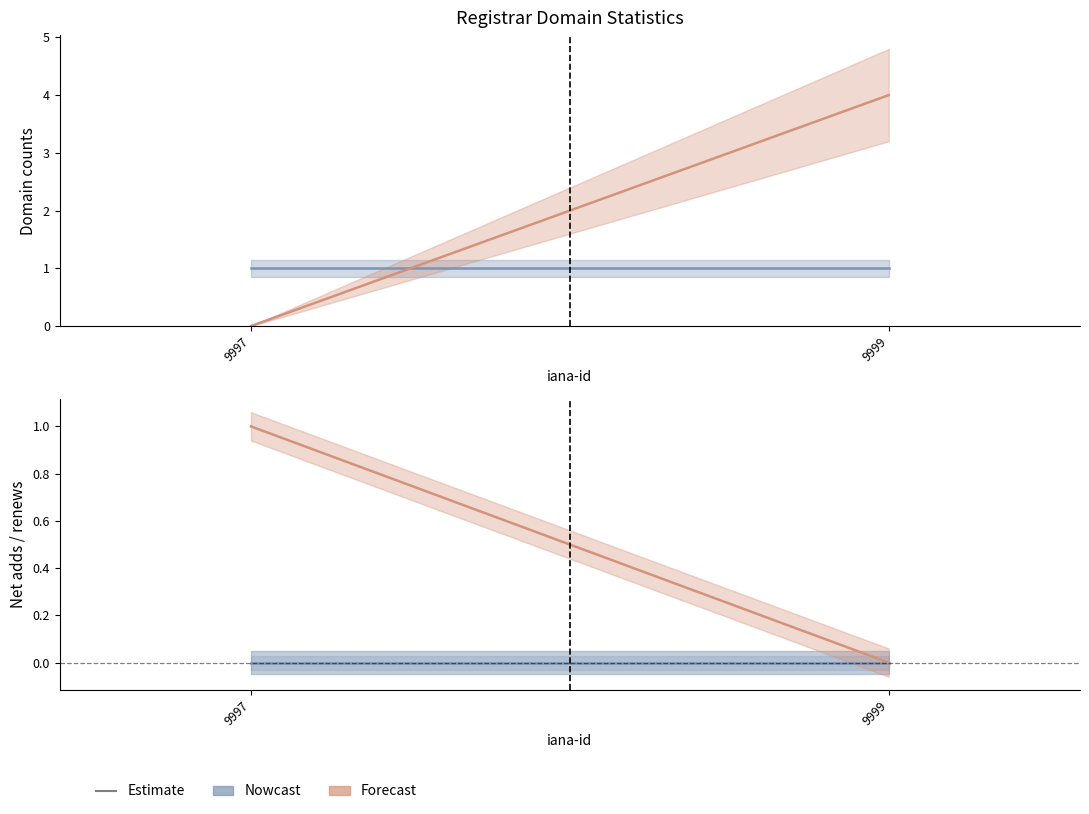

Which series has the largest total across all categories?

total-nameservers